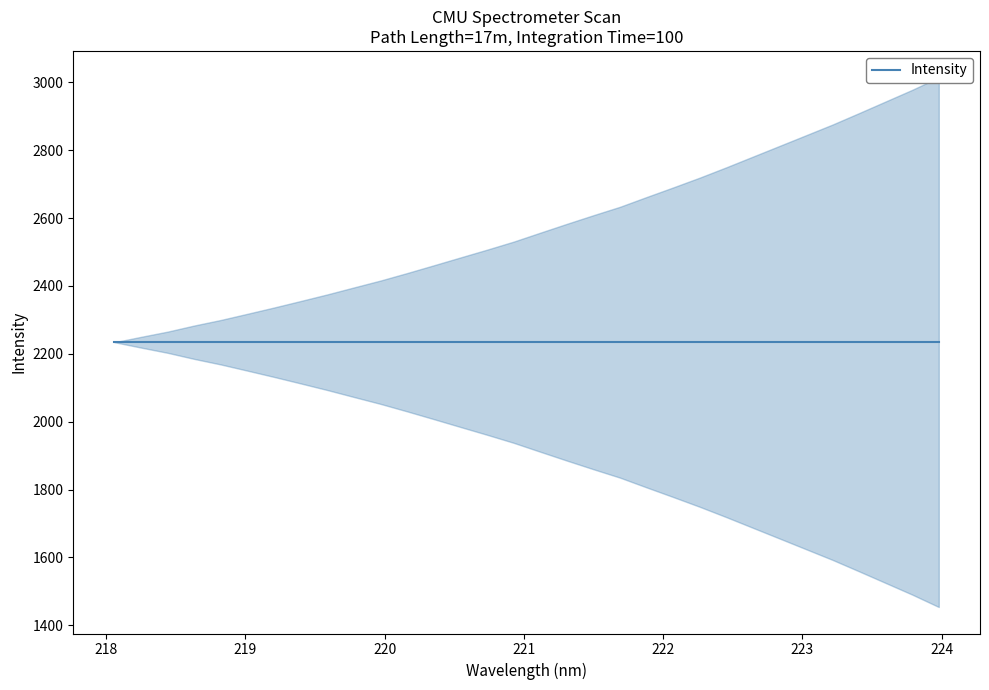

At which label does x first exceed 221?

16